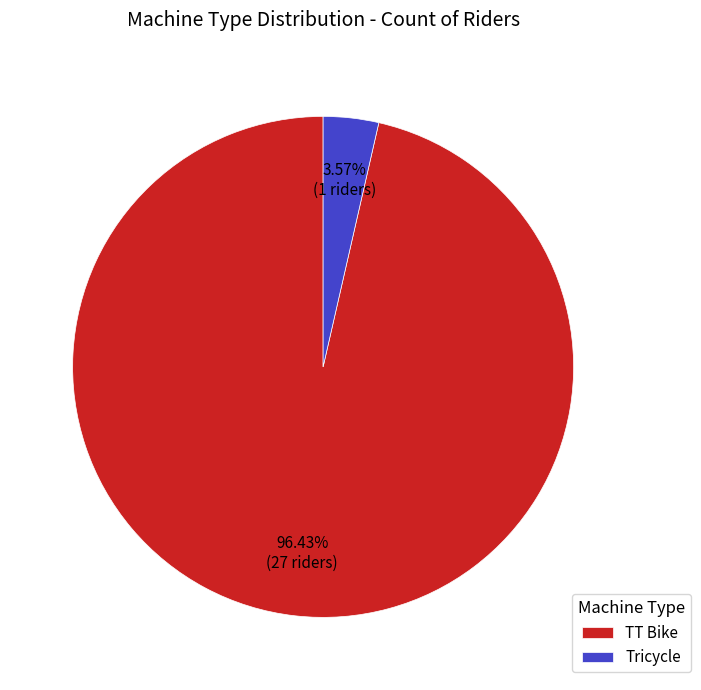

To the nearest percent, what portion does TT Bike represent?

96%